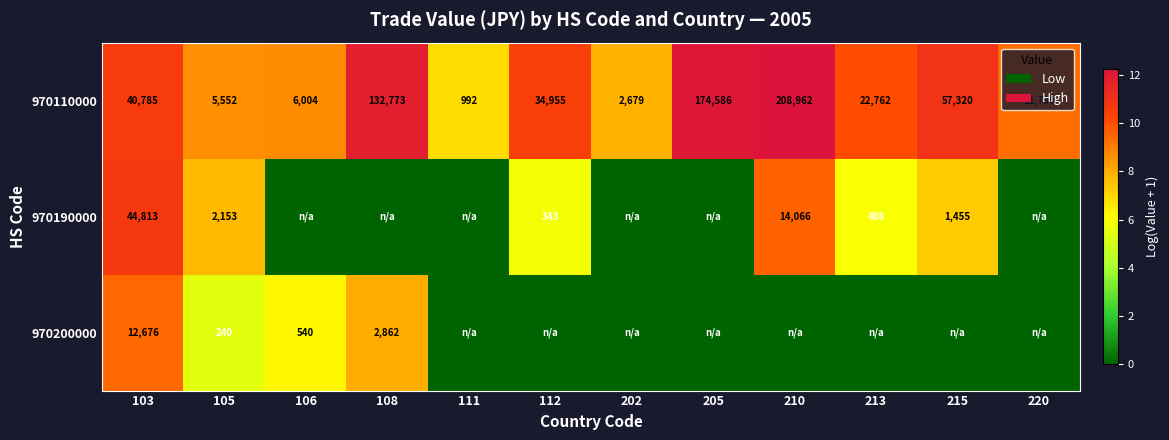

At how many categories does at least one series exceed 8?

10